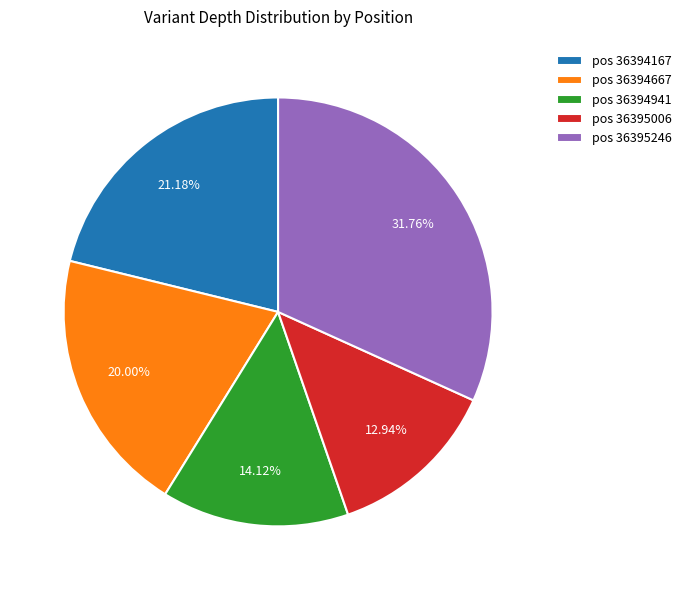

Does any single category account for the majority?

No